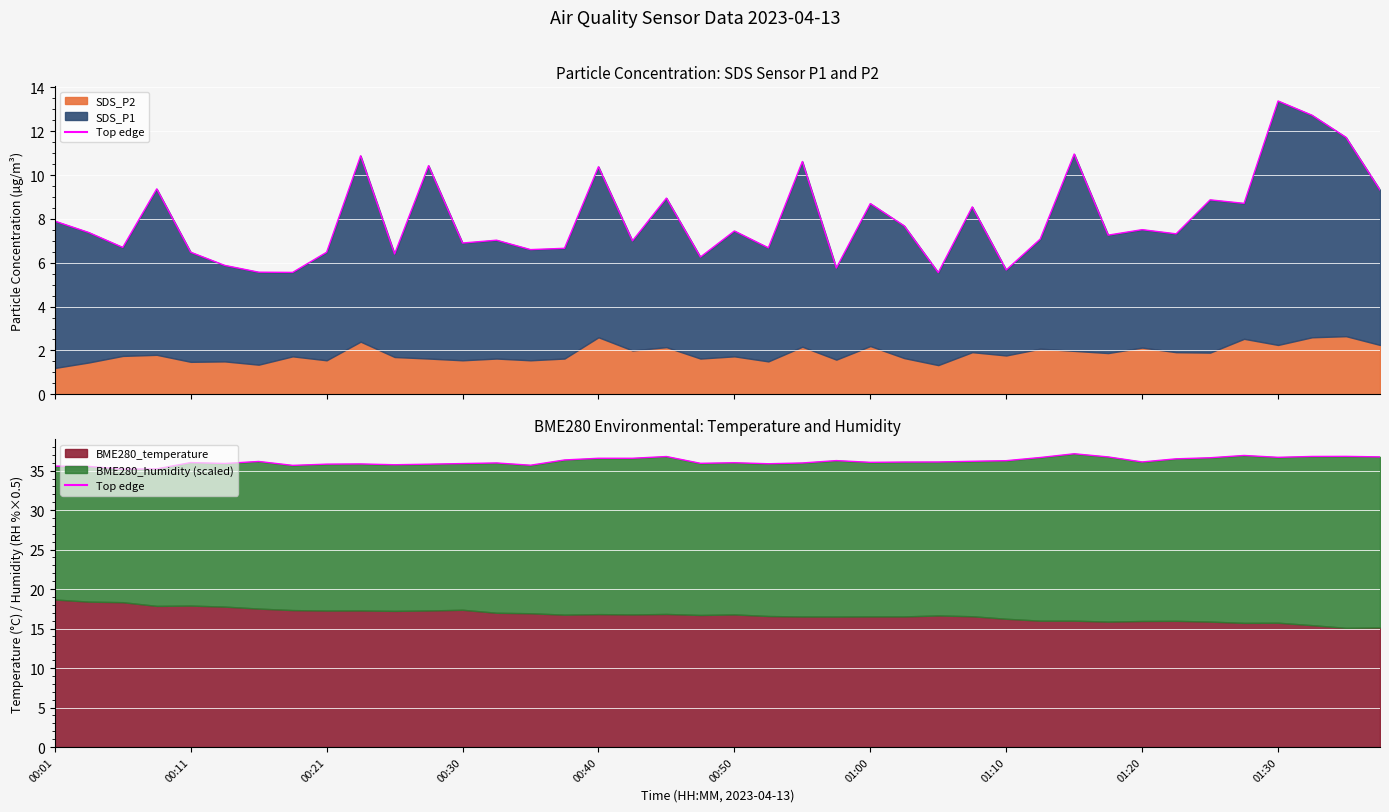

What is the ratio of the value at 21 to the value at 17?

1.0